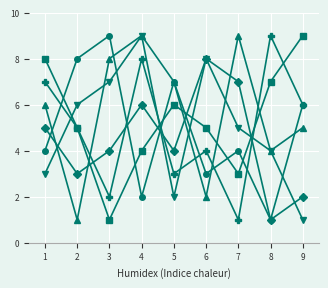

What is the maximum value shown in the chart?

9